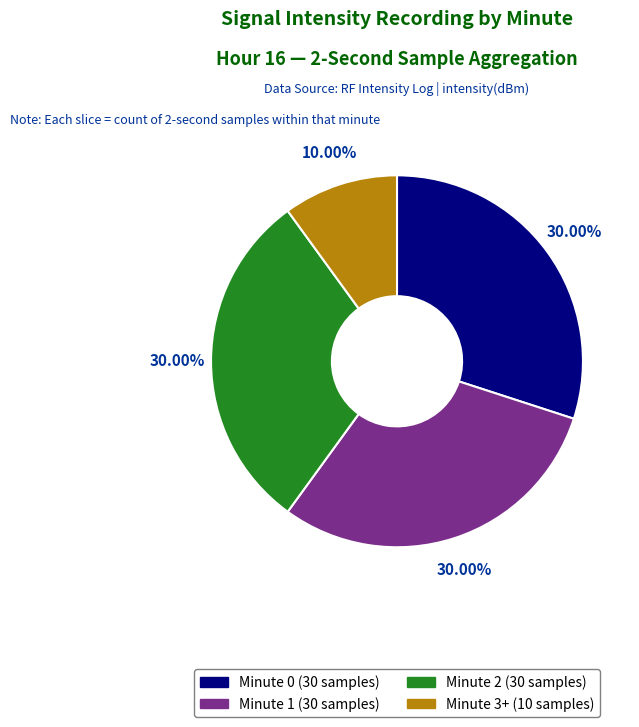

Is there any slice that represents more than half of the pie?

No